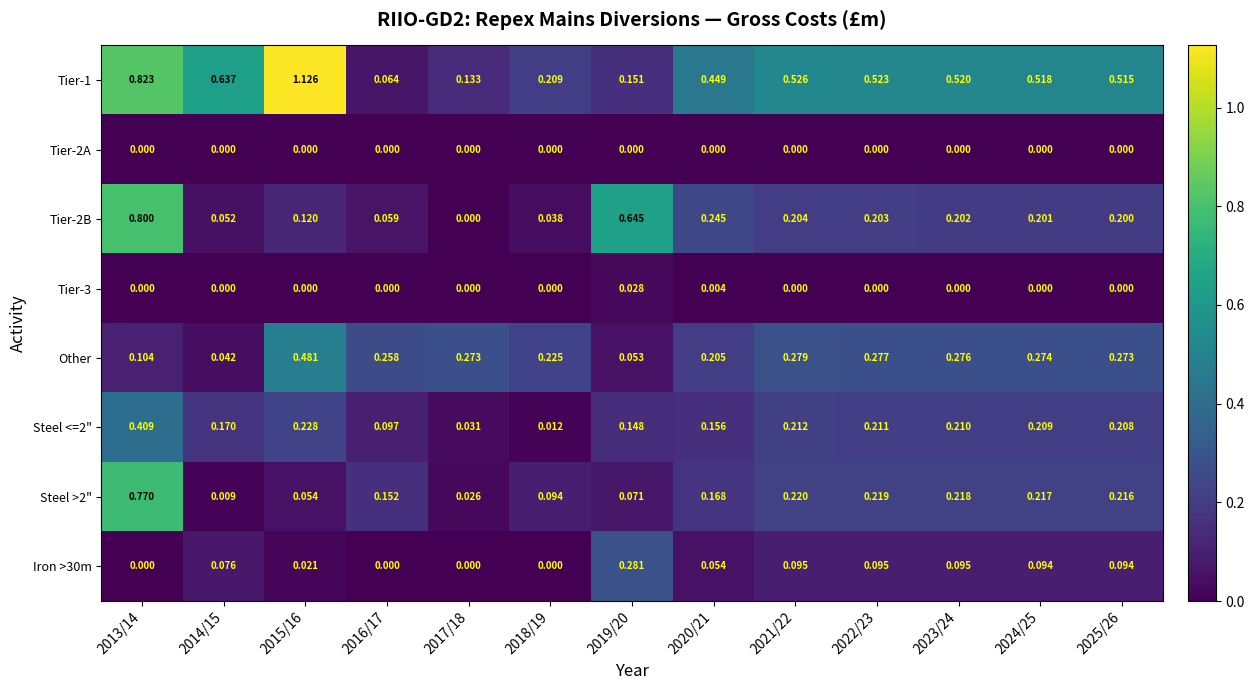

Which series changed the most between 2017/18 and 2019/20?

Tier-2B